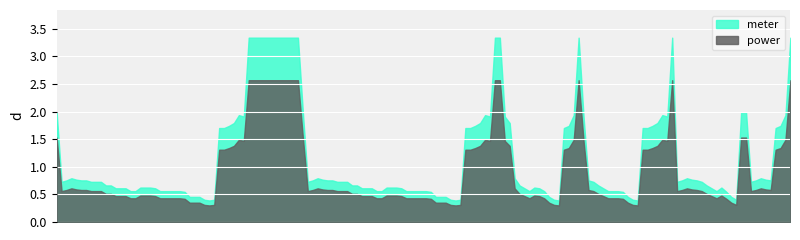

The value of meter at 01:30 is 2.0. True or false?

True